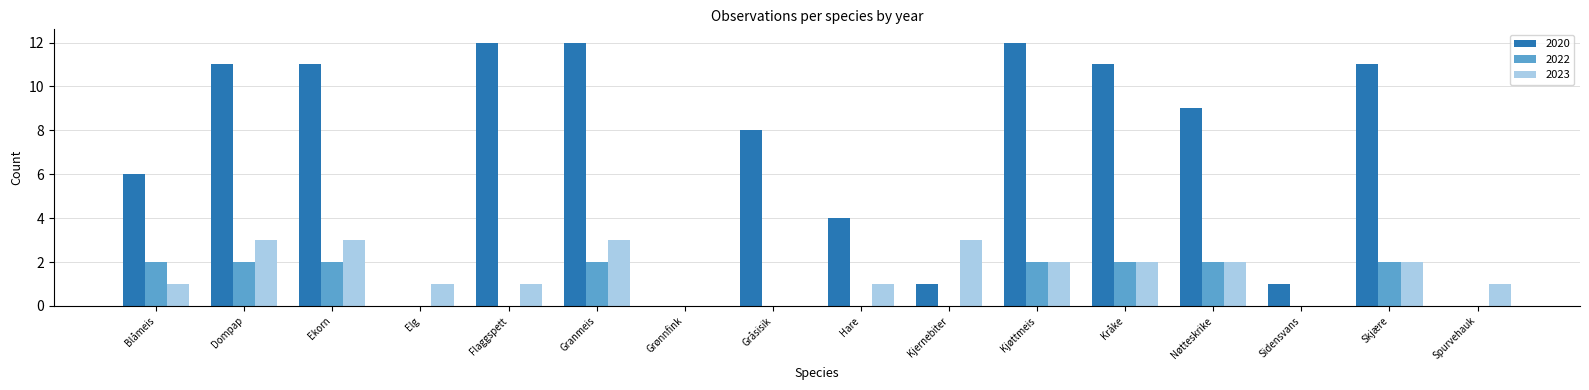

What is the total value across all series at Blåmeis?

9